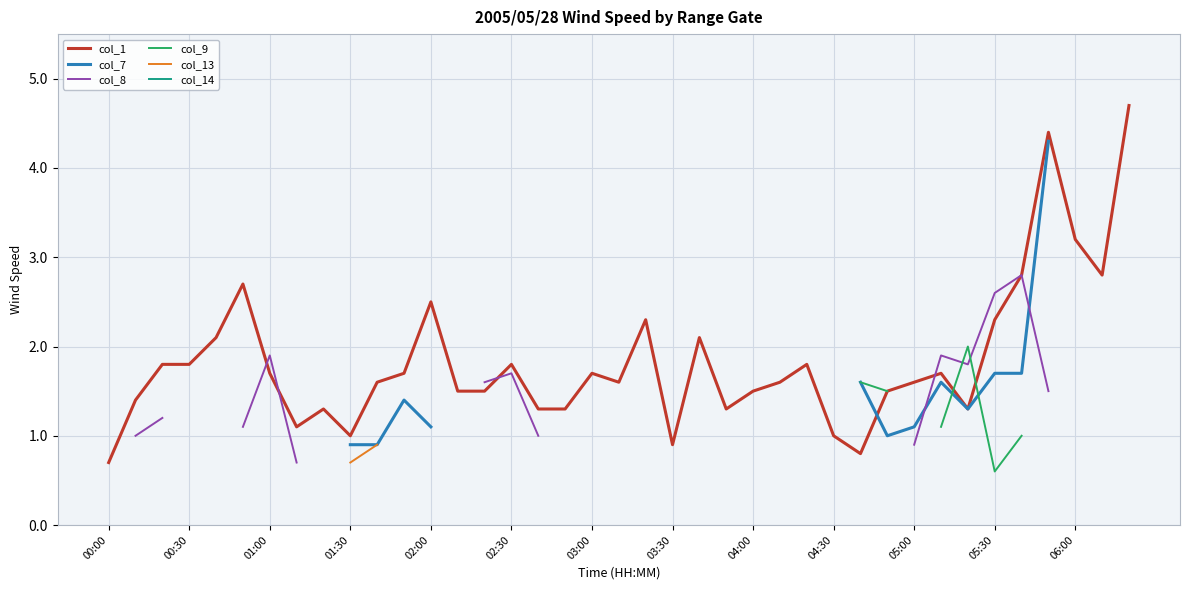

How many values in col_14 are above zero?

1